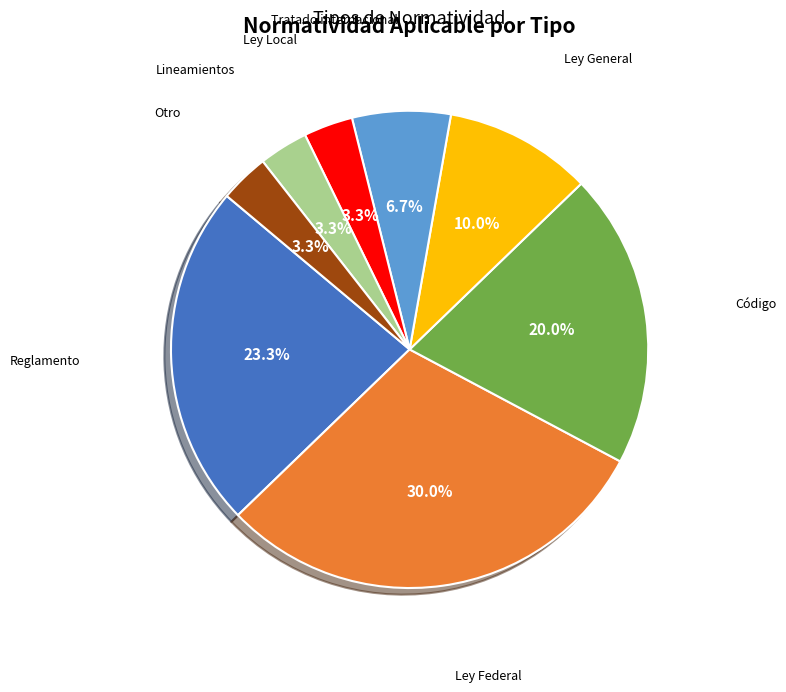

What portion of the pie excludes Ley Local?

96.7%